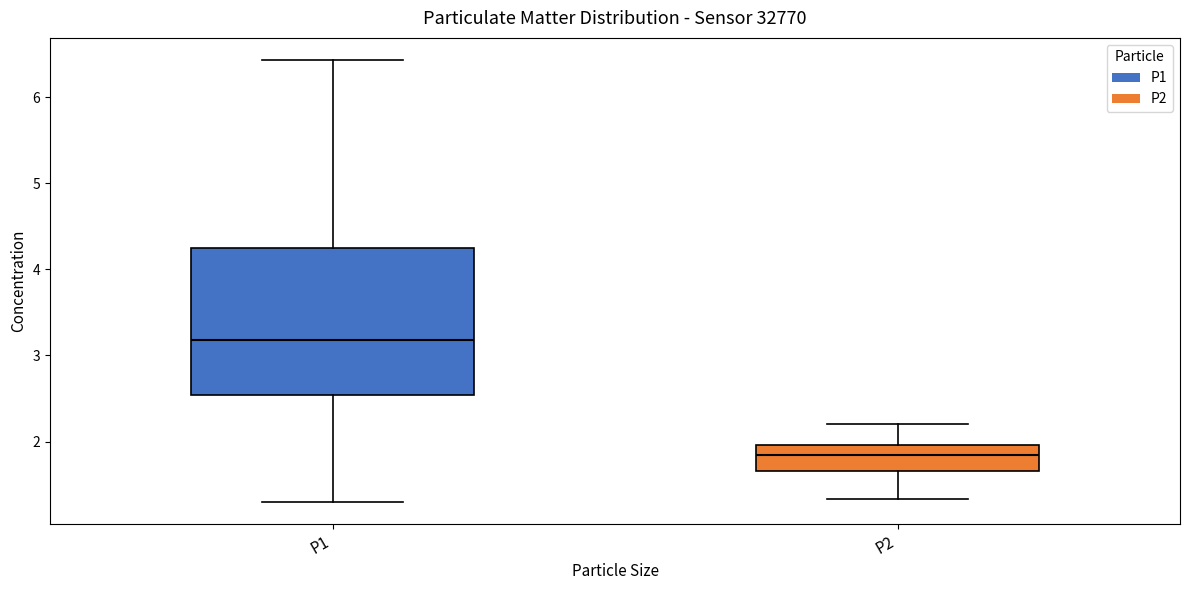

Comparing the boxes themselves (not the whiskers), which one is the tallest?

P1